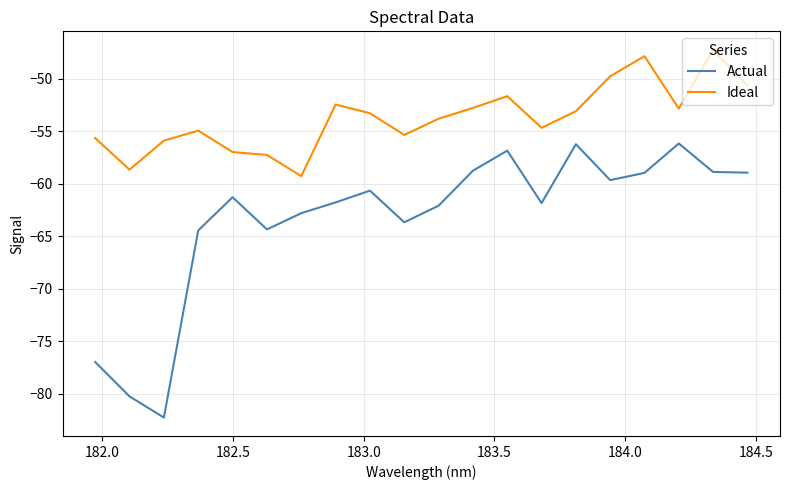

Rank the series by their average value, from lowest to highest.

Actual, Ideal